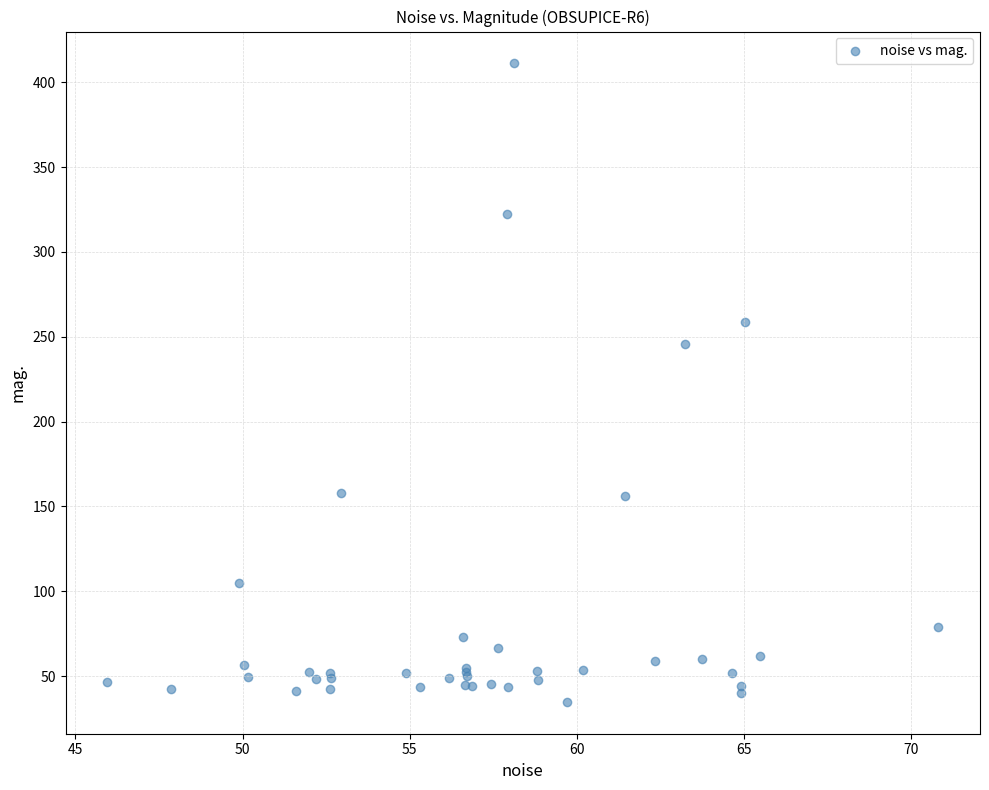

What Y value in the scatter plot is closest to 222?

245.7